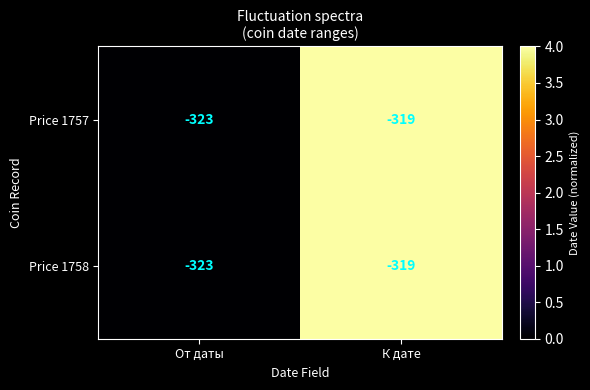

Rank the categories by Price 1758 value from highest to lowest.

К дате, От даты